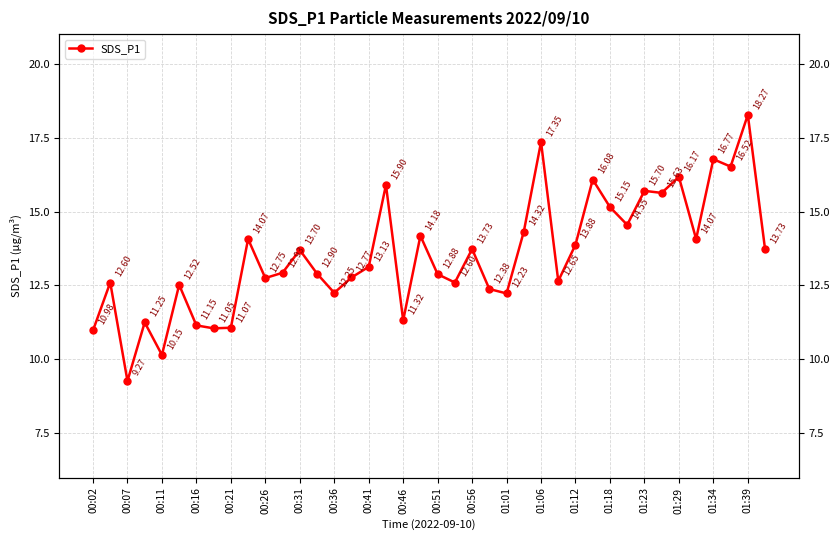

How many lines are shown in the chart?

1